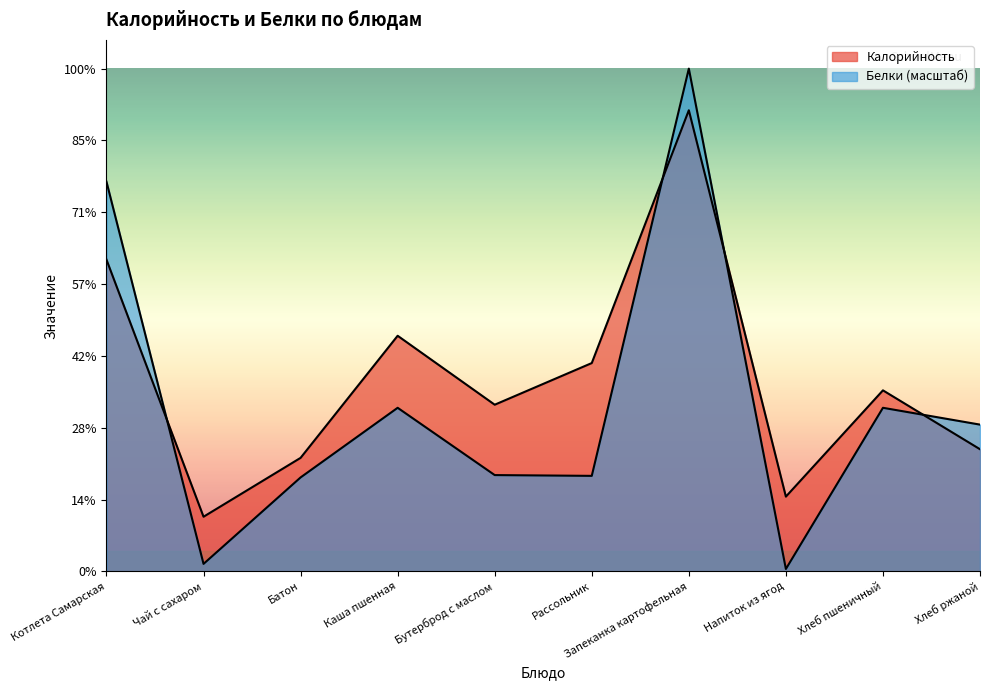

True or false: Белки has a value of 65.4 at Батон.

True